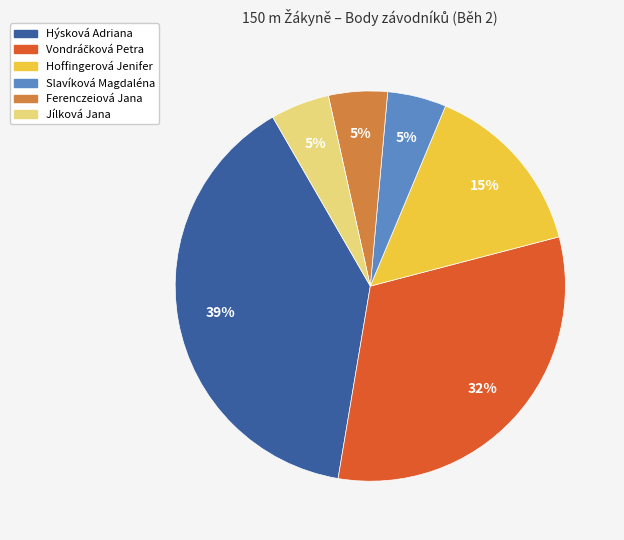

Is the sum of Hoffingerová Jenifer and Ferenczeiová Jana greater than half?

No